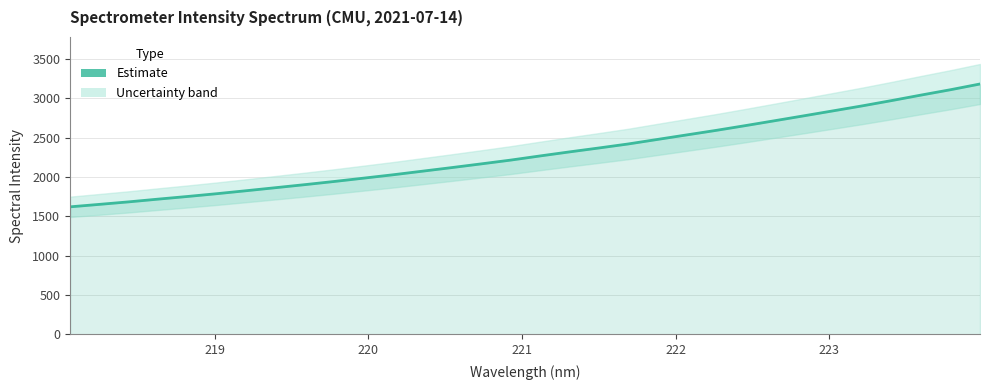

What is the value of the 13th point from the left?

2074.7